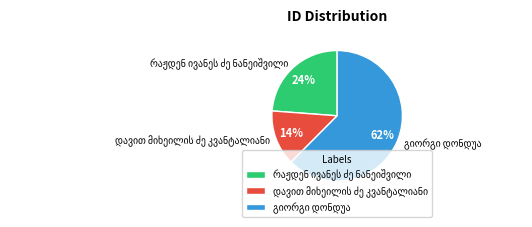

Is there any slice that represents more than half of the pie?

Yes